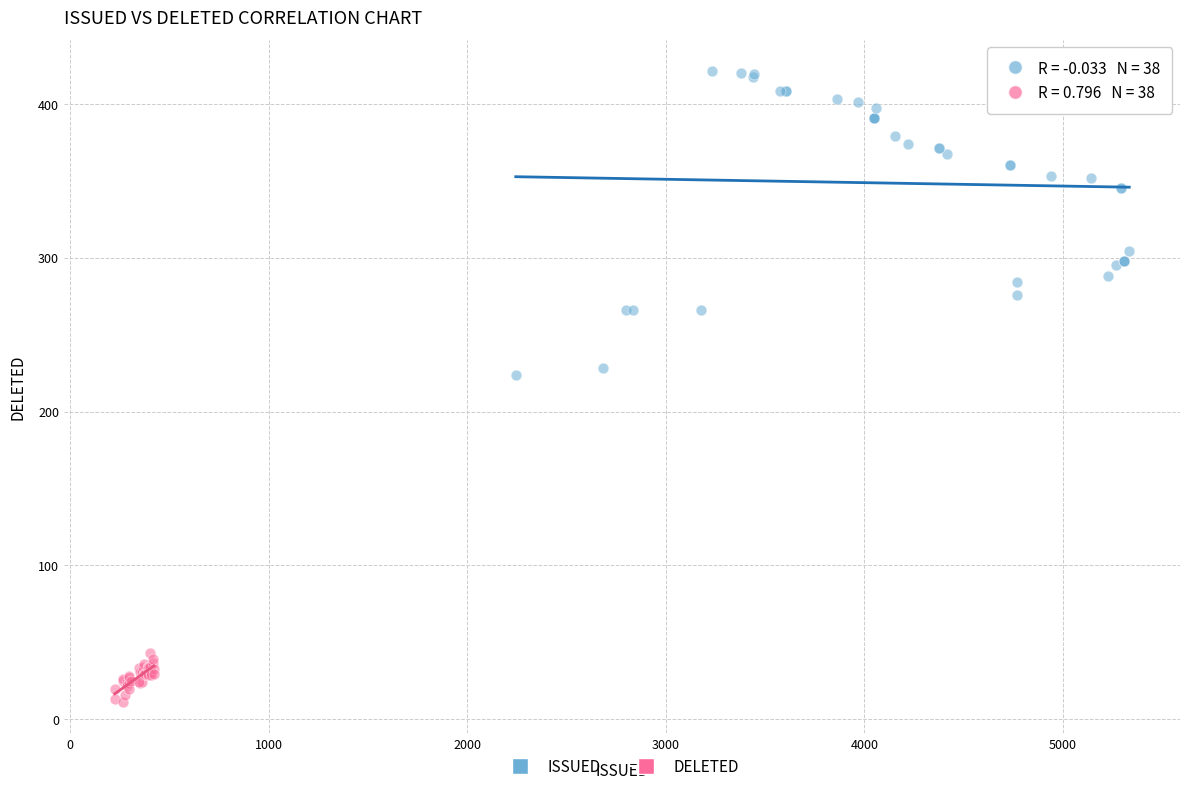

What are all the series names shown in the legend?

ISSUED, DELETED